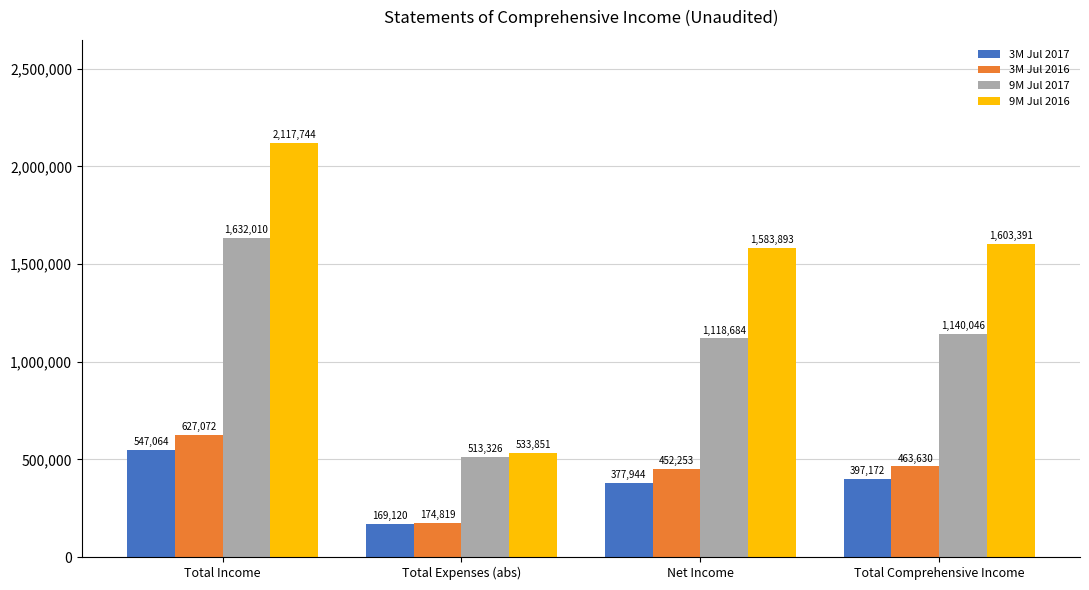

True or false: 9M Jul 2016 has a value of 1583893 at Net Income.

True